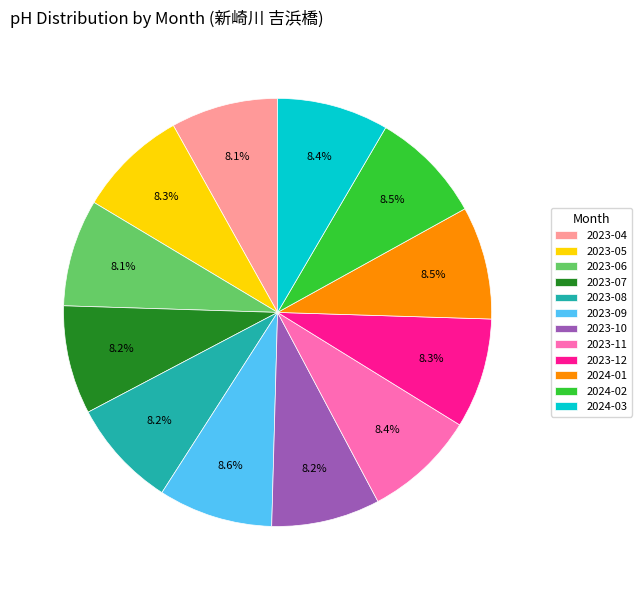

What is the ratio of the value at 2023-10 to the value at 2023-08?

1.0